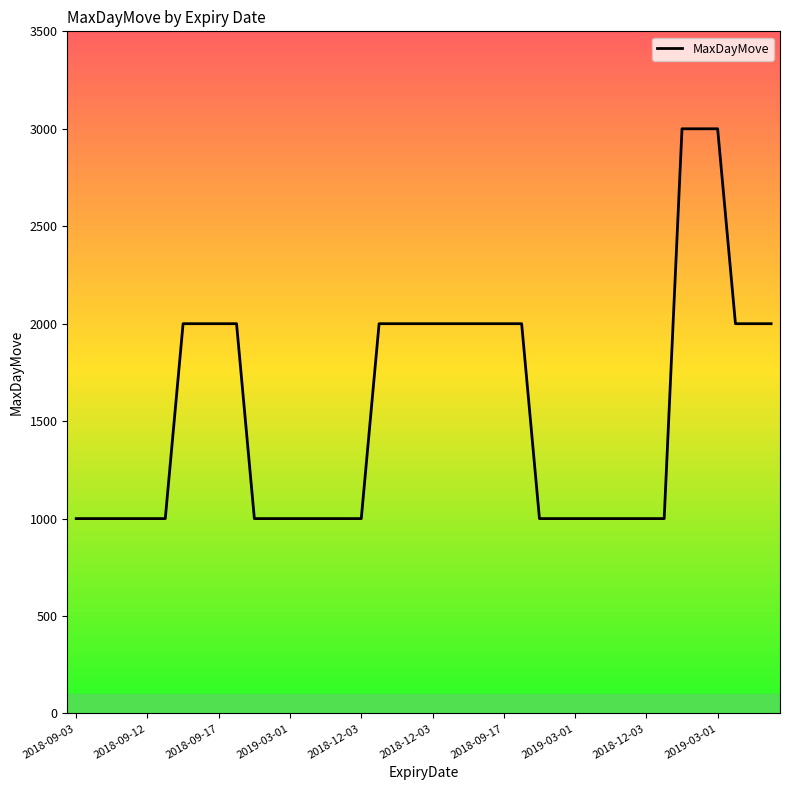

What is the smallest value displayed?

1000